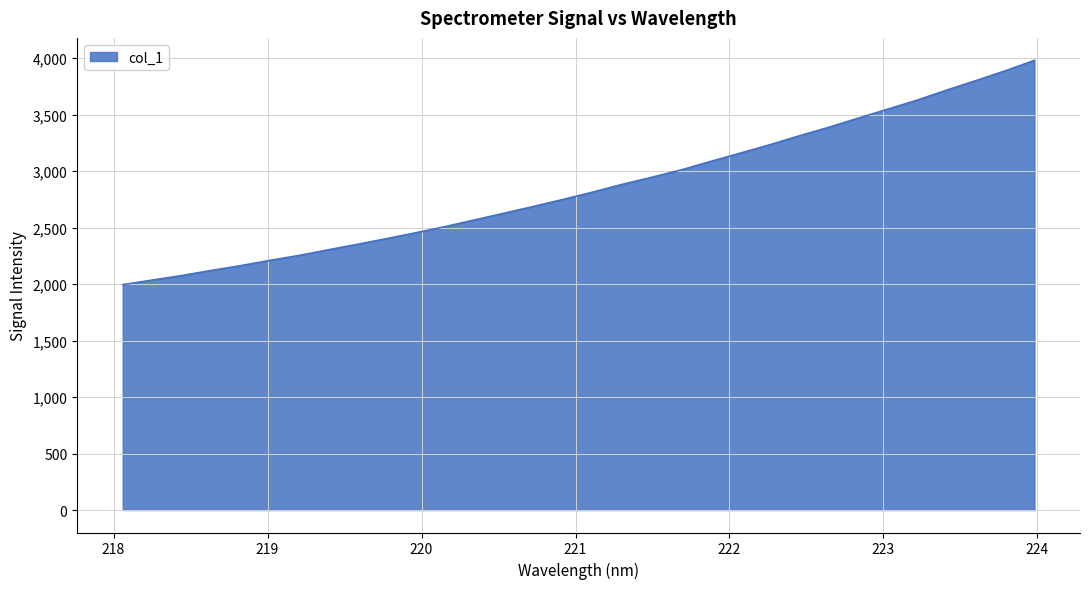

What is the difference between the maximum and minimum values?

1984.8